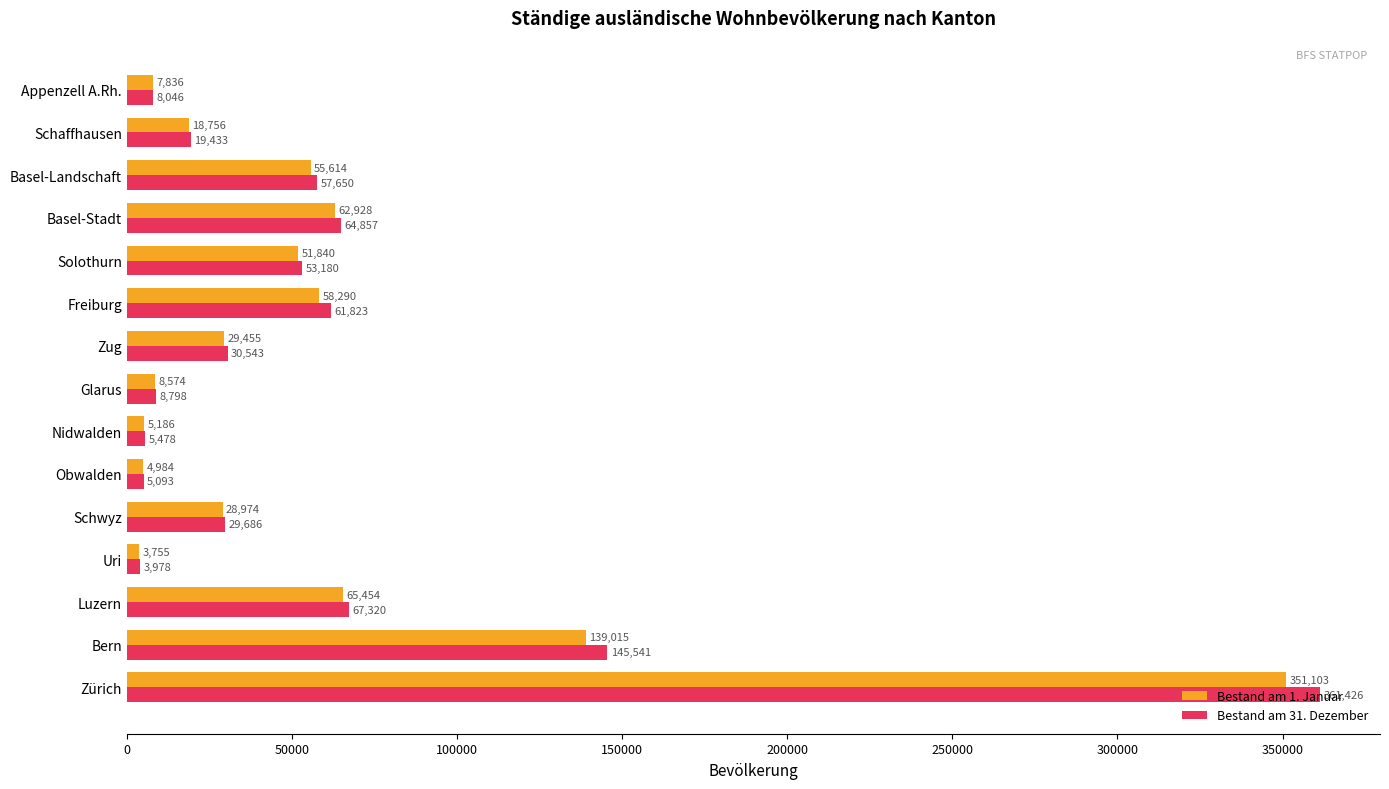

At which label is Bestand am 31. Dezember closest to 182702?

Bern